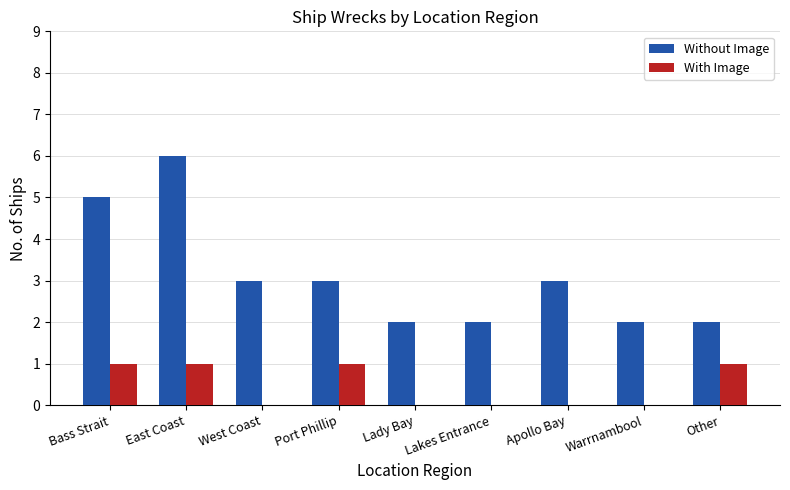

At which category is the sum across all series the highest?

East Coast